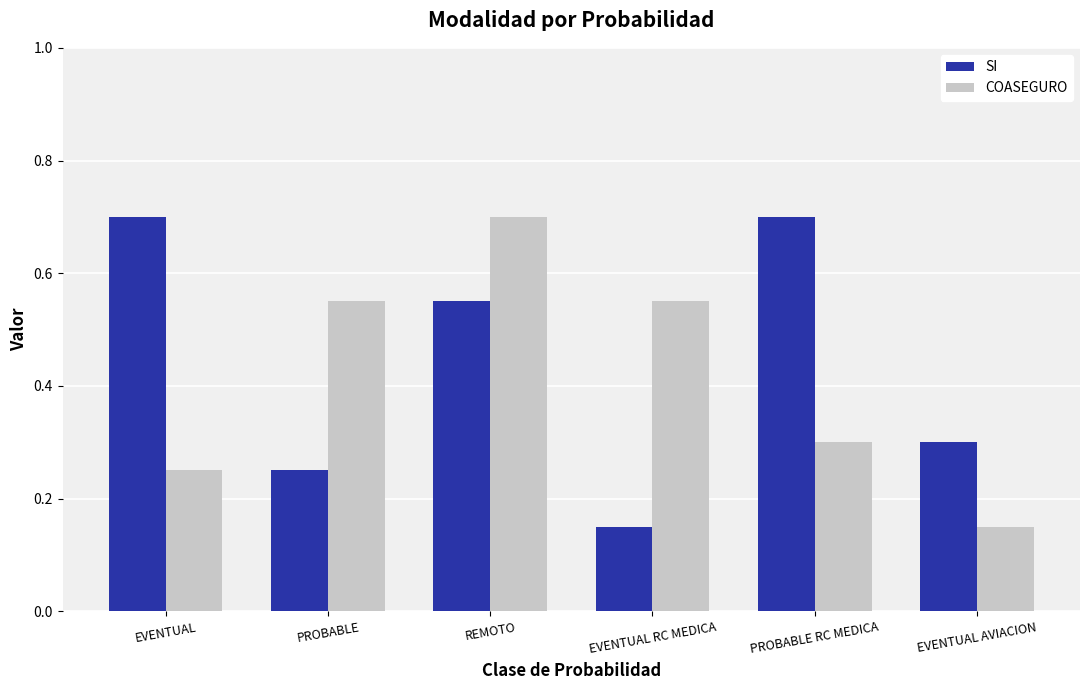

Rank the series by their average value, from lowest to highest.

COASEGURO, SI